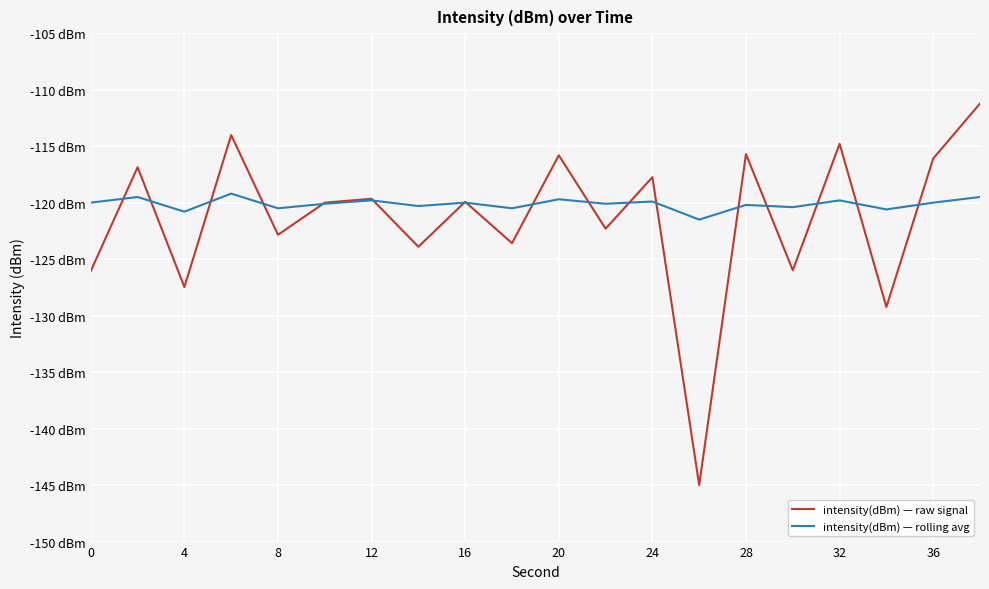

Which series ends up on top after the final intersection of intensity(dBm) — rolling avg and intensity(dBm) — raw signal?

intensity(dBm) — raw signal